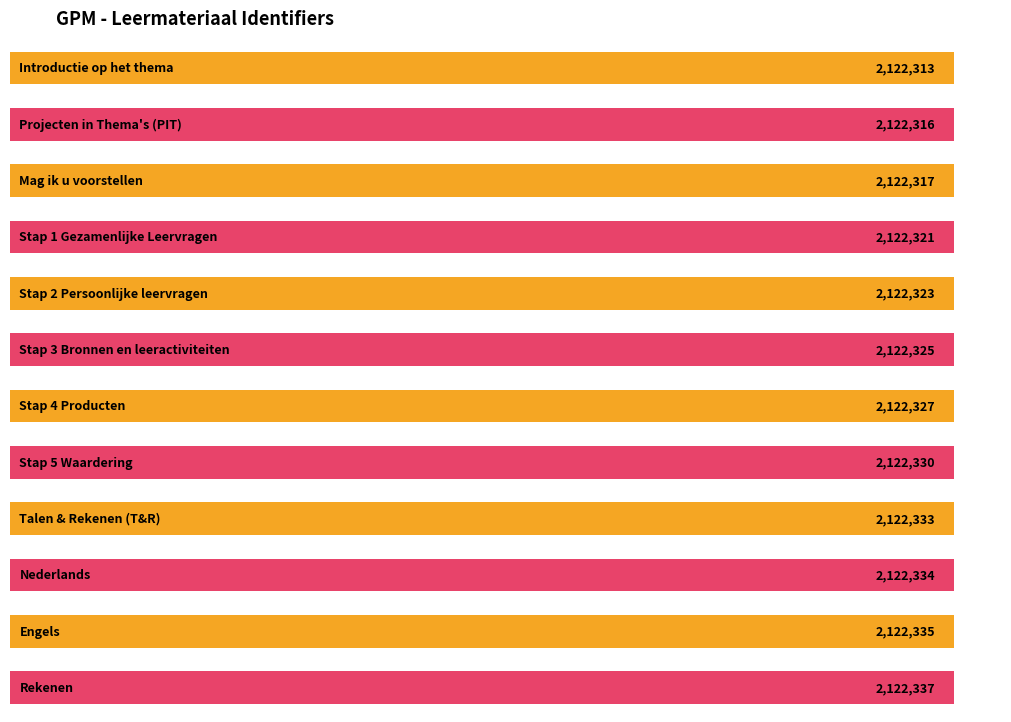

How many series are shown in this chart?

1